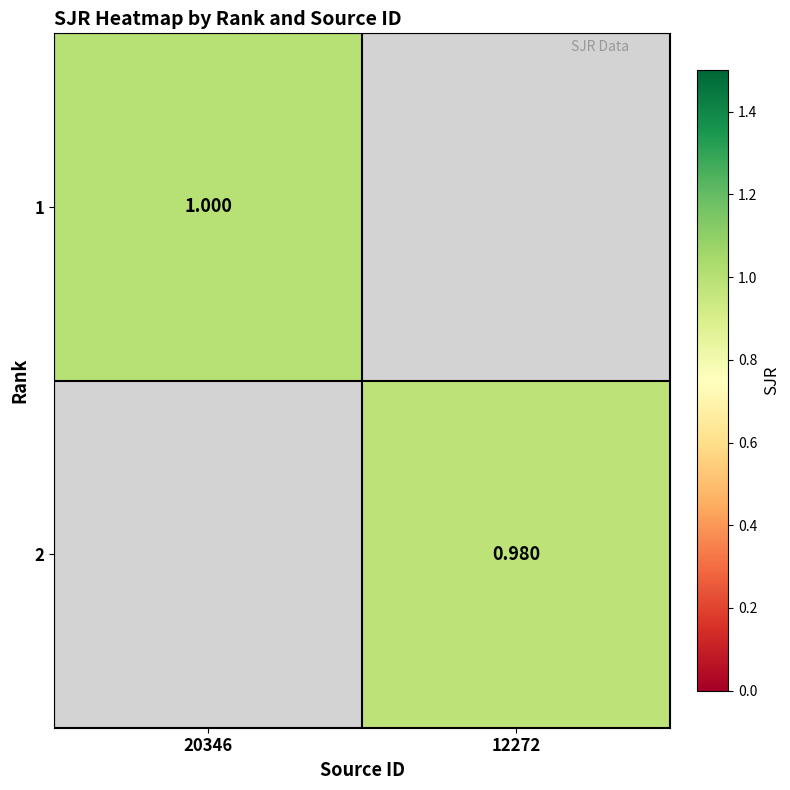

Is the value of 1 at 20346 greater than the value of 2 at 12272?

Yes